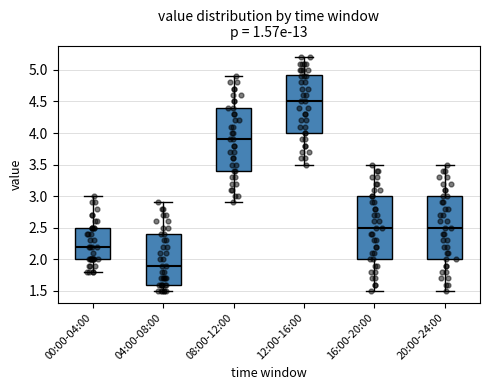

Which box has the lowest median line?

04:00-08:00